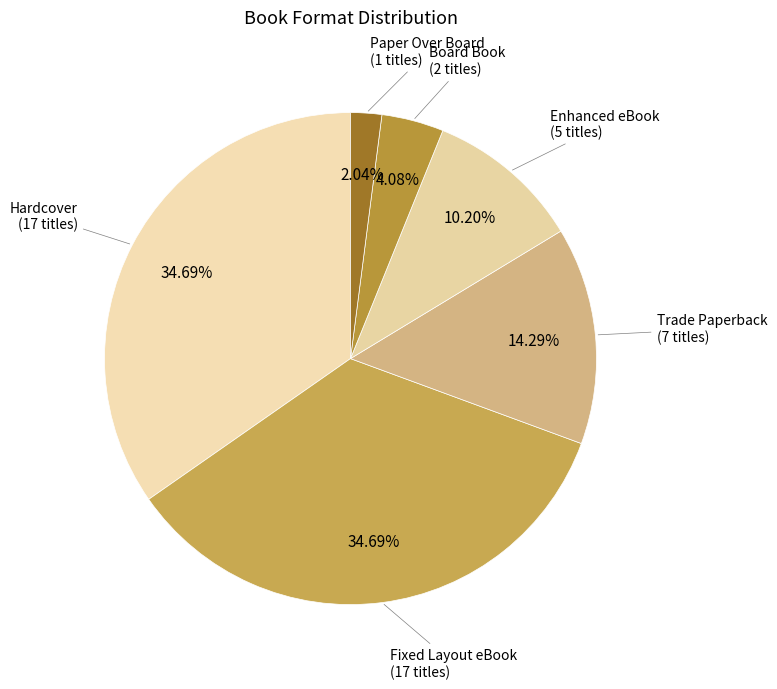

What is the ratio of the value at Enhanced eBook to the value at Board Book?

2.5